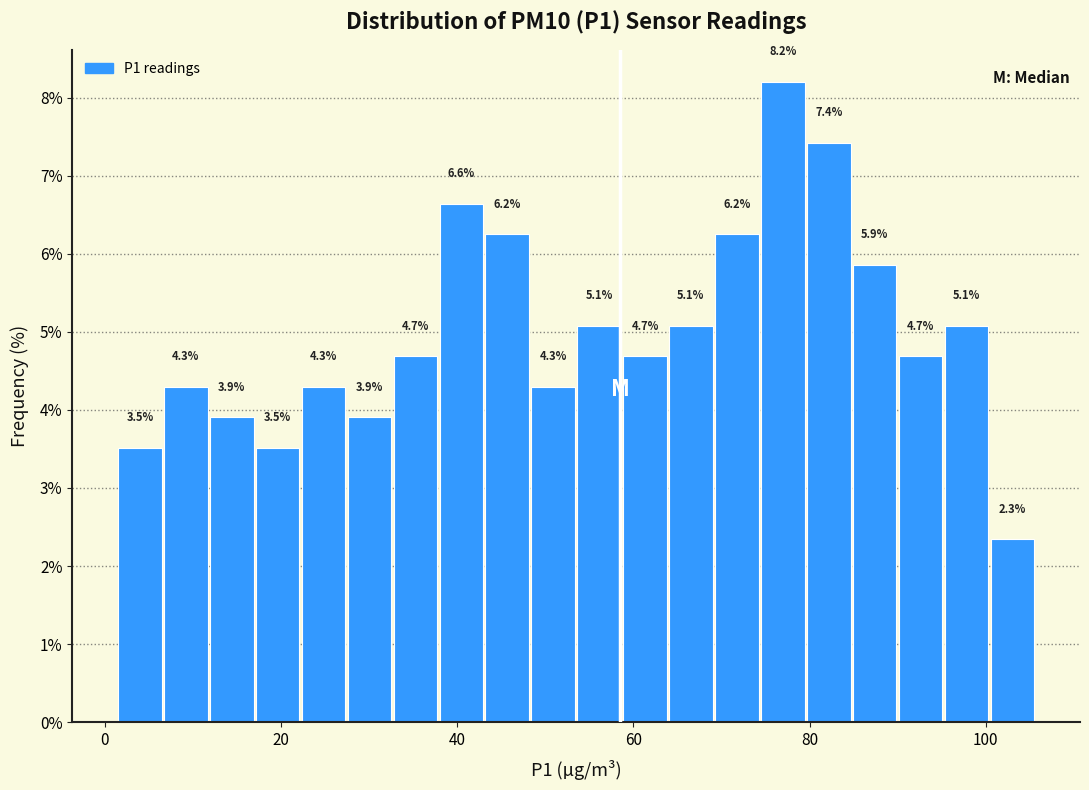

Around what value on the x-axis is the tallest bar? Give the approximate position of its centre, as read against the axis.

76